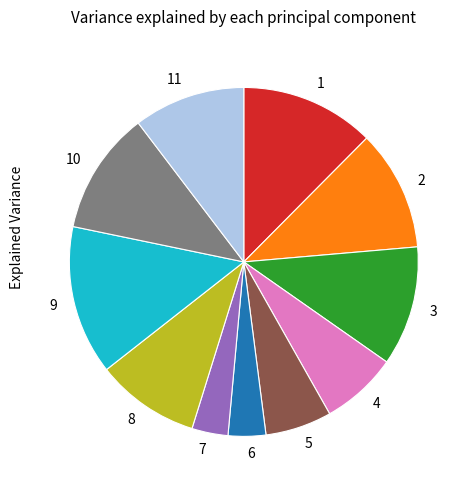

Do 6 and 11 together represent more than half of the pie?

No